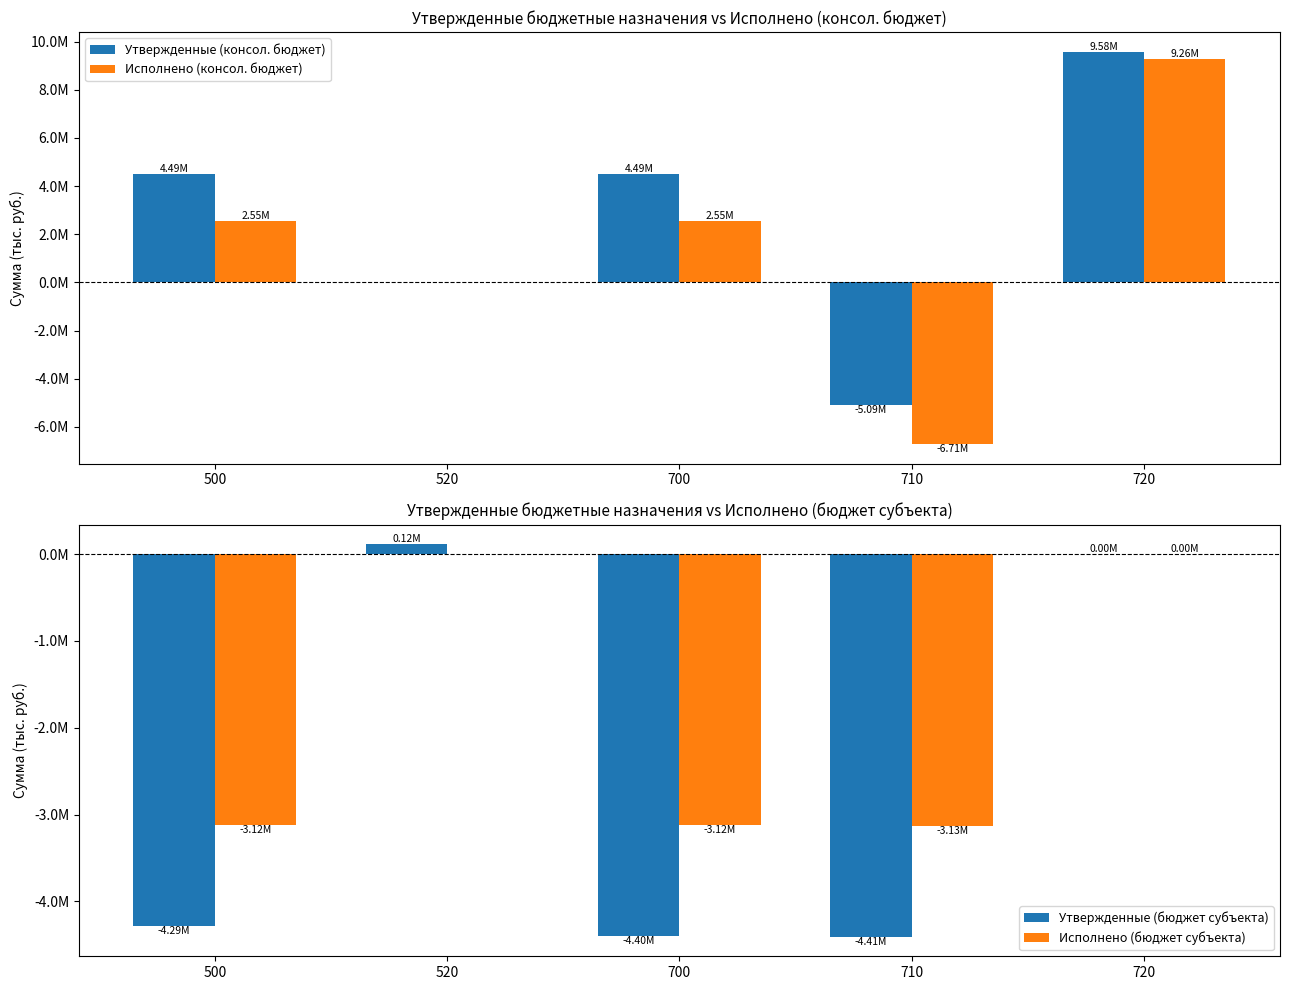

At 720, list the series in order from smallest to largest.

Утвержденные (бюджет субъекта), Исполнено (бюджет субъекта), Исполнено (консол. бюджет), Утвержденные (консол. бюджет)